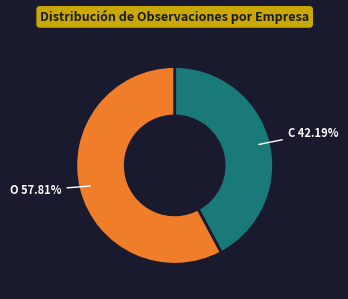

Is there any slice that represents more than half of the pie?

Yes